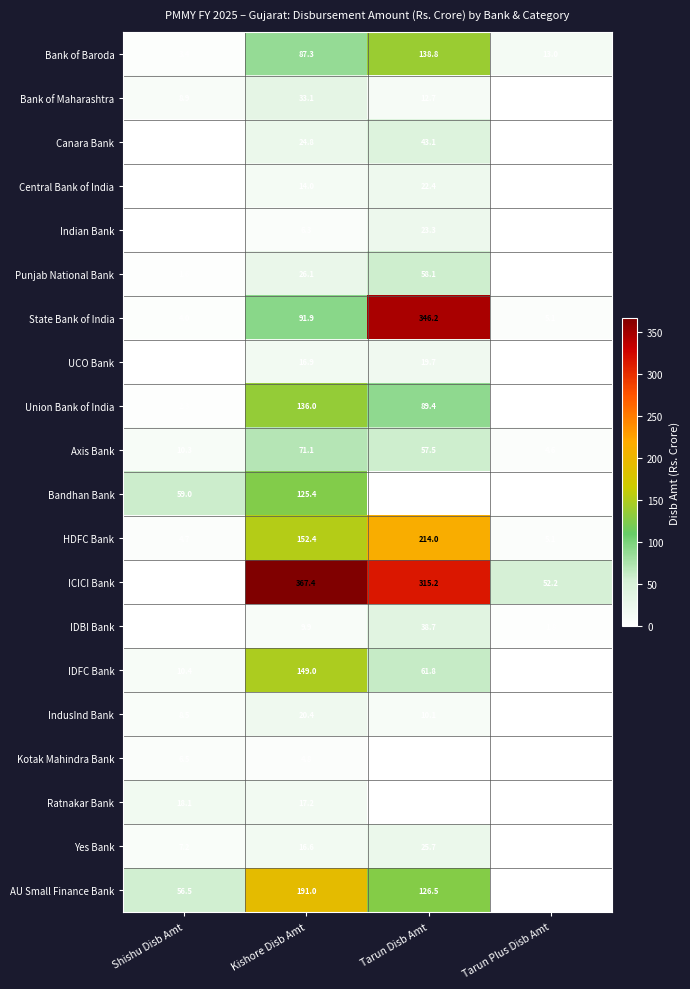

What is the spread (max minus min) of values at Shishu Disb Amt?

58.9